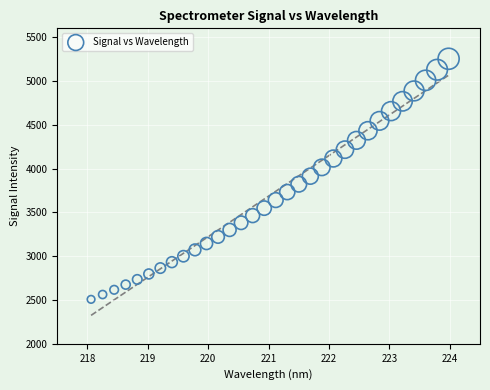

What is the range of Y values (max minus min)?

2745.4